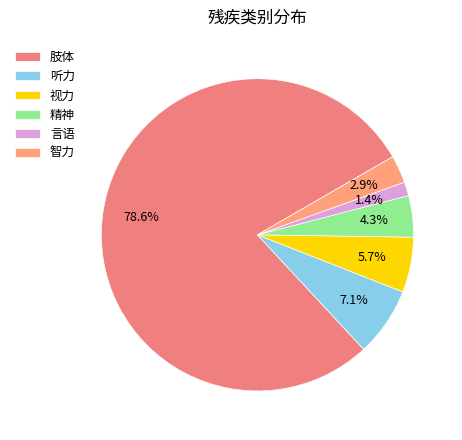

What is the largest slice in the pie chart?

肢体